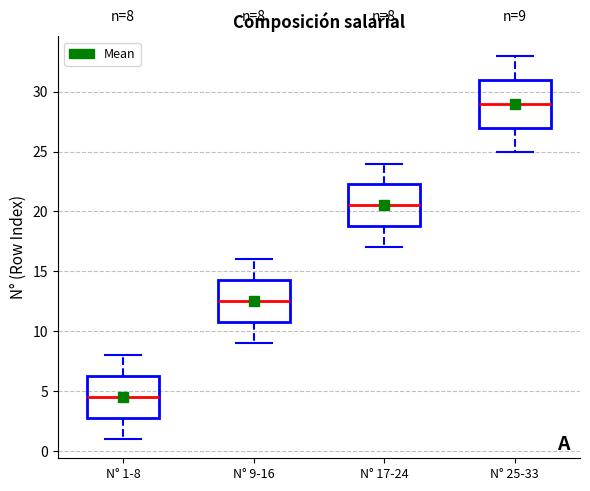

Which box is the tallest, from its lower edge to its upper edge?

N° 25-33